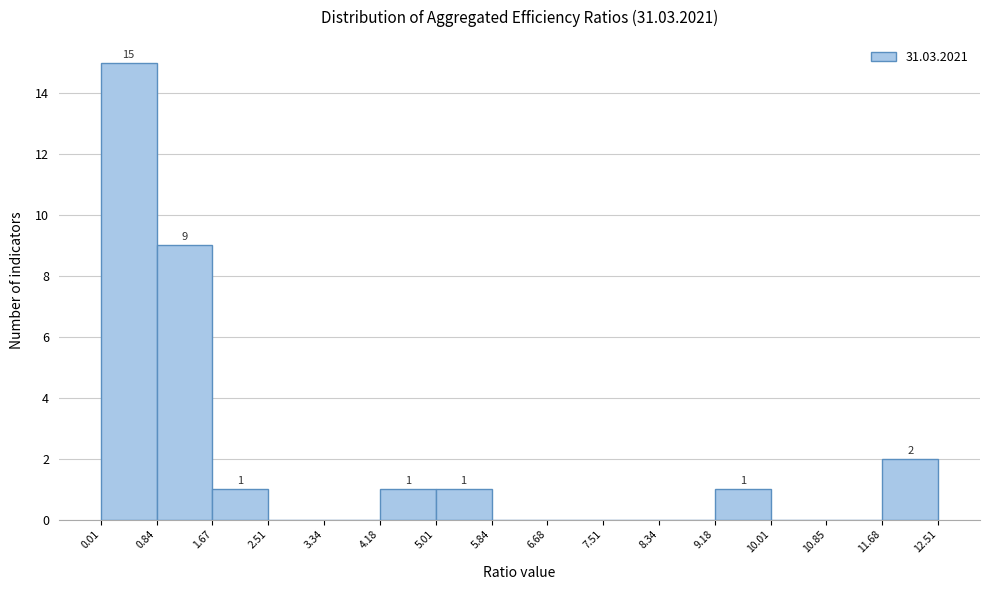

Over which range of the x-axis is the bar tallest?

0.01 to 0.84